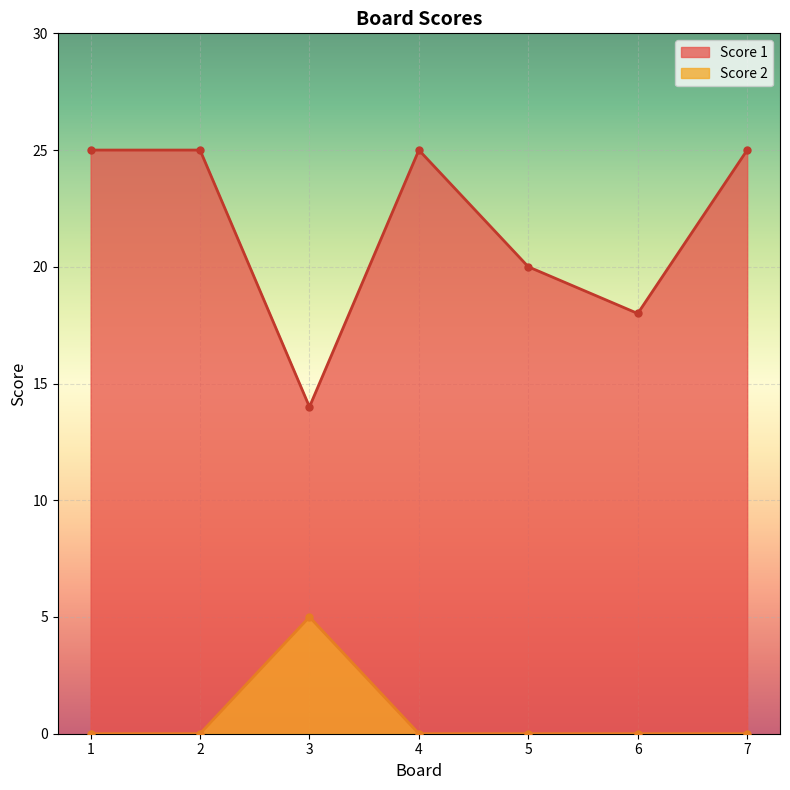

True or false: Score 2 and Score 1 intersect in this chart.

False